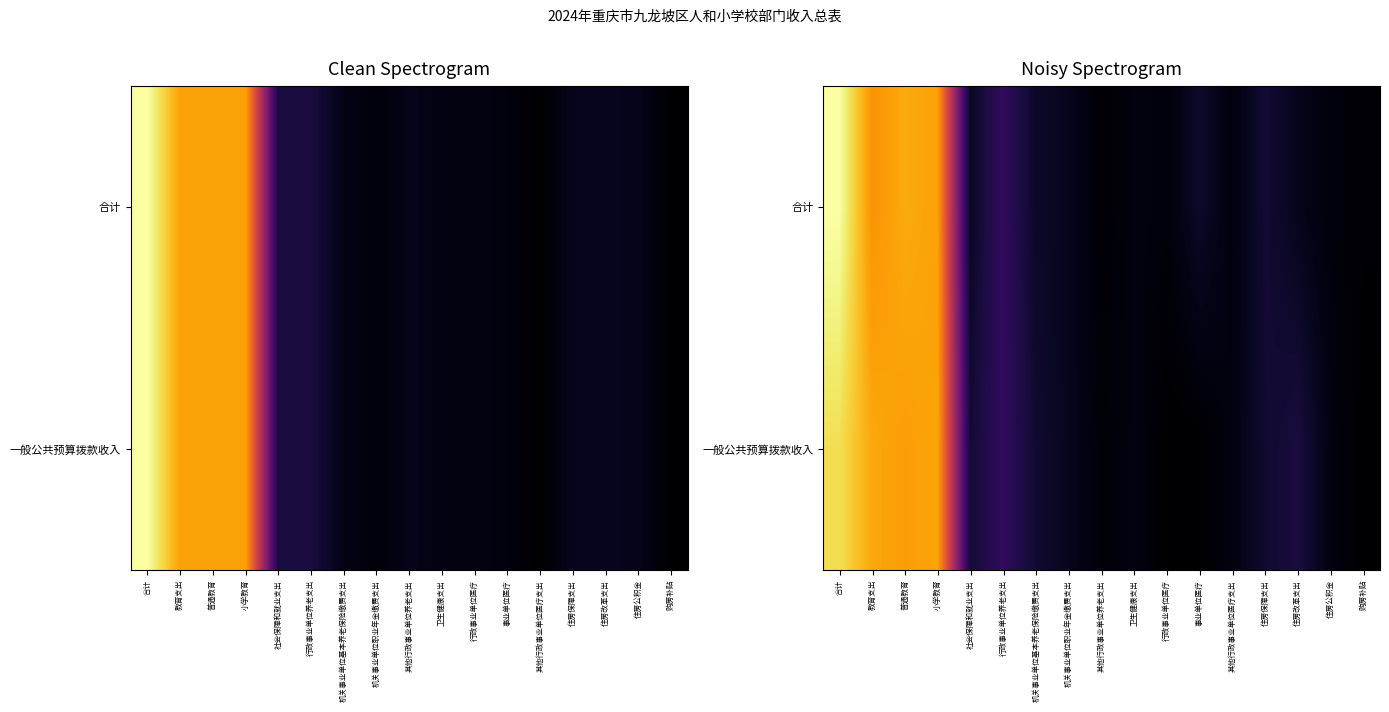

What is the spread (max minus min) of values at 卫生健康支出?

6.5